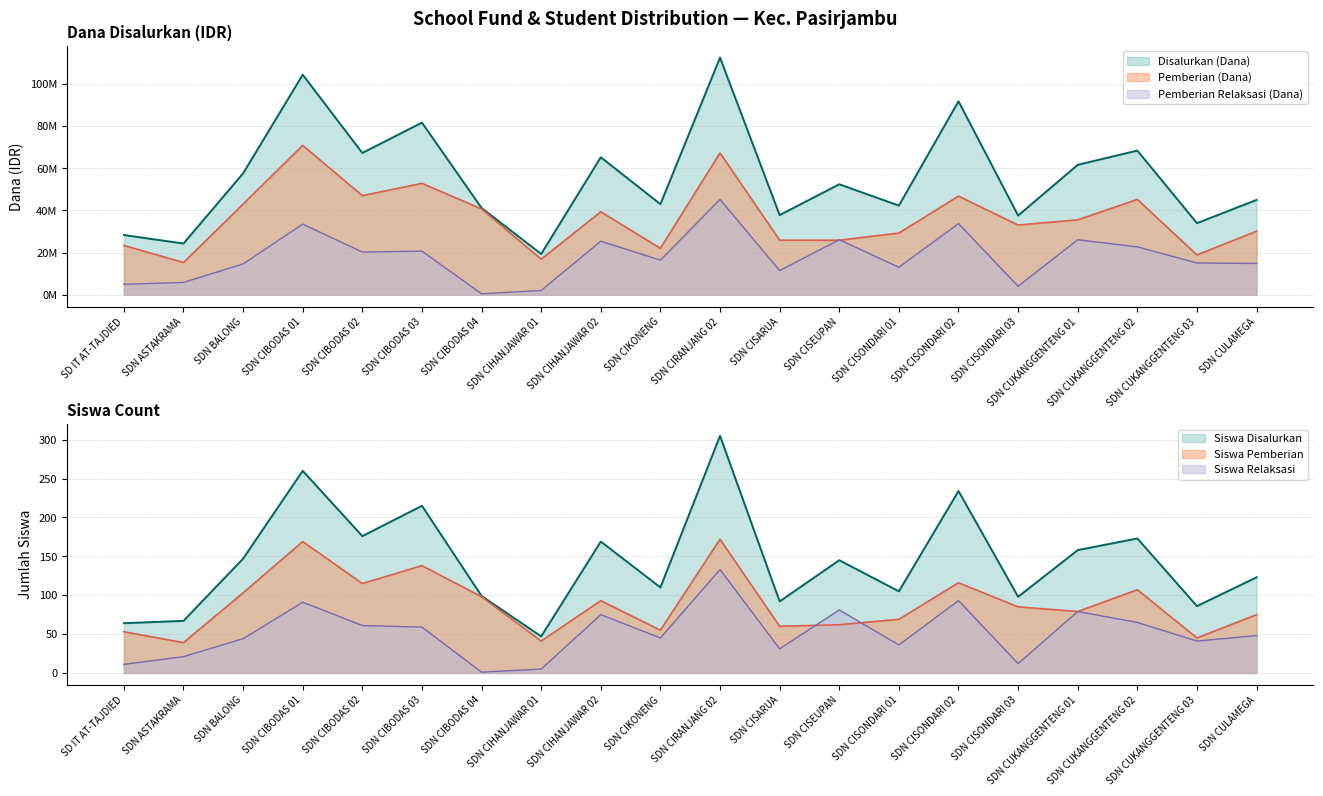

List the labels in order of Pemberian (Dana) value, largest first.

SDN CIBODAS 01, SDN CIRANJANG 02, SDN CIBODAS 03, SDN CIBODAS 02, SDN CISONDARI 02, SDN CUKANGGENTENG 02, SDN BALONG, SDN CIBODAS 04, SDN CIHANJAWAR 02, SDN CUKANGGENTENG 01, SDN CISONDARI 03, SDN CULAMEGA, SDN CISONDARI 01, SDN CISARUA, SDN CISEUPAN, SD IT AT-TAJDIED, SDN CIKONENG, SDN CUKANGGENTENG 03, SDN CIHANJAWAR 01, SDN ASTAKRAMA